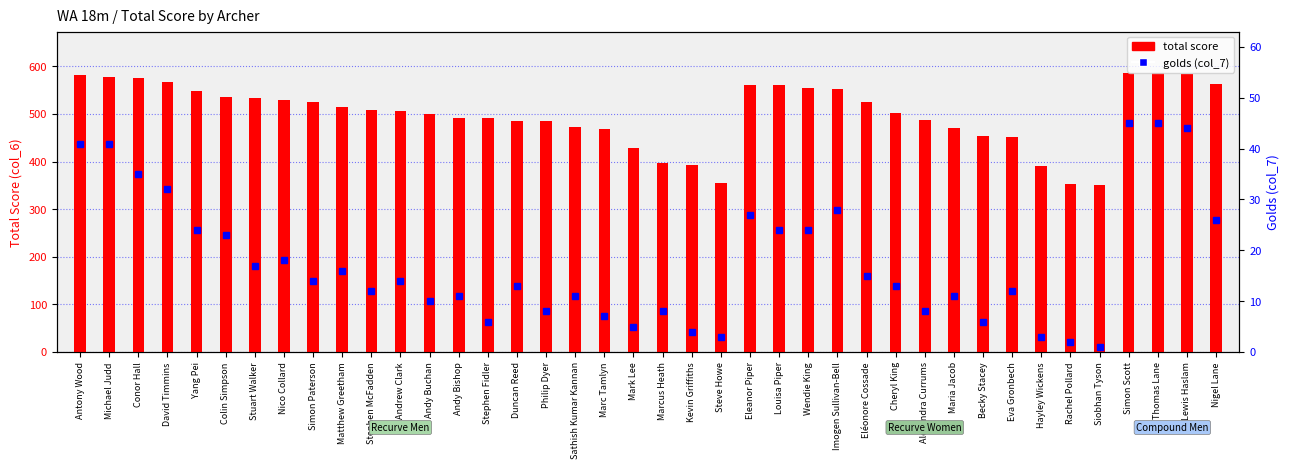

Reading left to right, what are all the values shown in this chart?

total score: 581	577	575	567	548	535	533	529	524	515	508	507	499	492	491	485	485	473	468	428	396	392	354	561	561	555	553	525	502	487	470	453	451	390	353	351	585	585	584	563
golds (col_7): 41	41	35	32	24	23	17	18	14	16	12	14	10	11	6	13	8	11	7	5	8	4	3	27	24	24	28	15	13	8	11	6	12	3	2	1	45	45	44	26